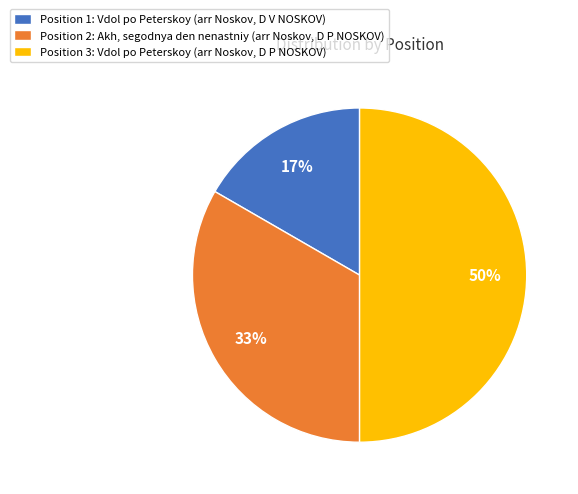

Which has a higher value, Position 3: Vdol po Peterskoy (arr Noskov, D P NOSKOV) or Position 2: Akh, segodnya den nenastniy (arr Noskov, D P NOSKOV)?

Position 3: Vdol po Peterskoy (arr Noskov, D P NOSKOV)